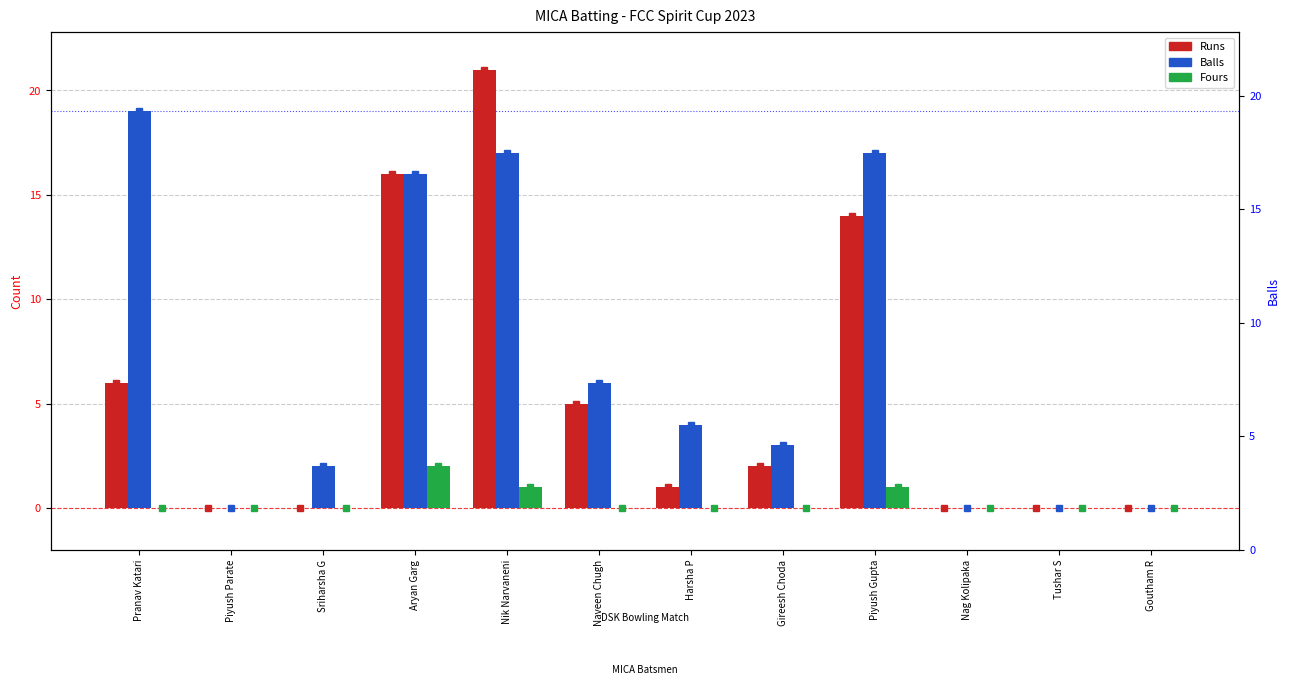

How many data points in Runs are less than 2?

6